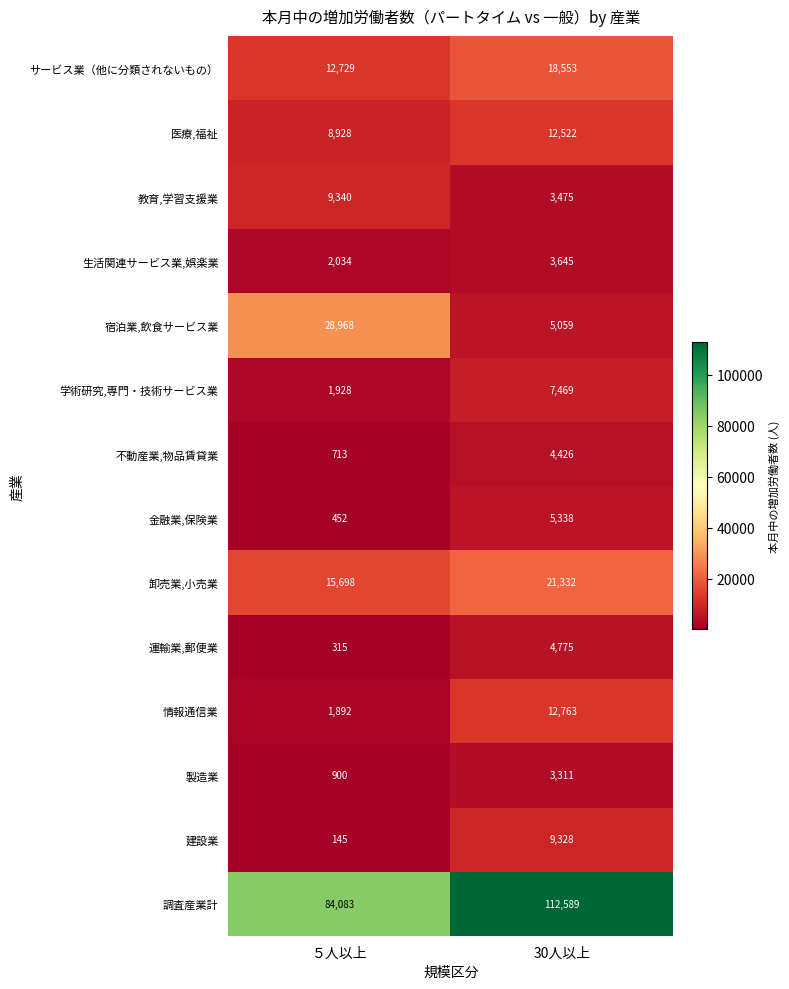

What is the difference between the maximum and minimum values in the 金融業,保険業 series?

4886